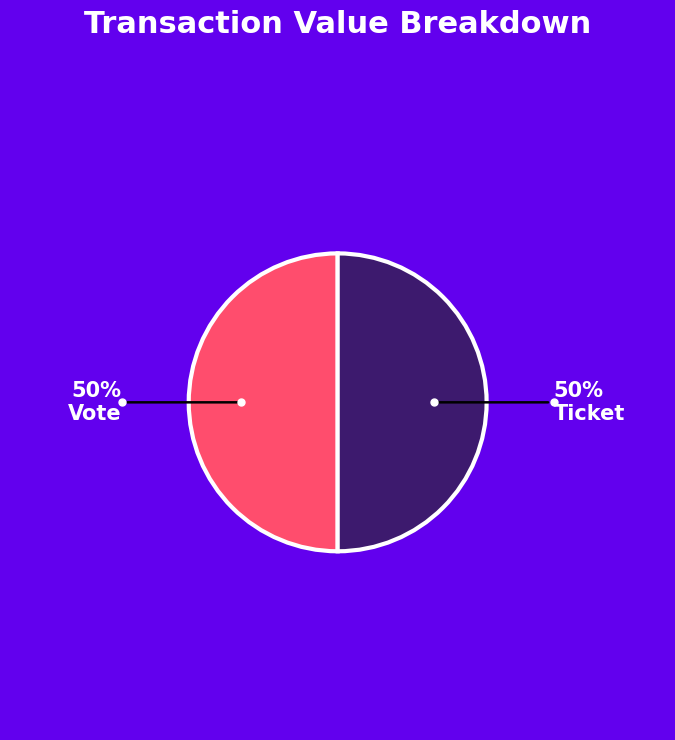

To the nearest percent, what is the difference between the largest and smallest slice percentages?

0%